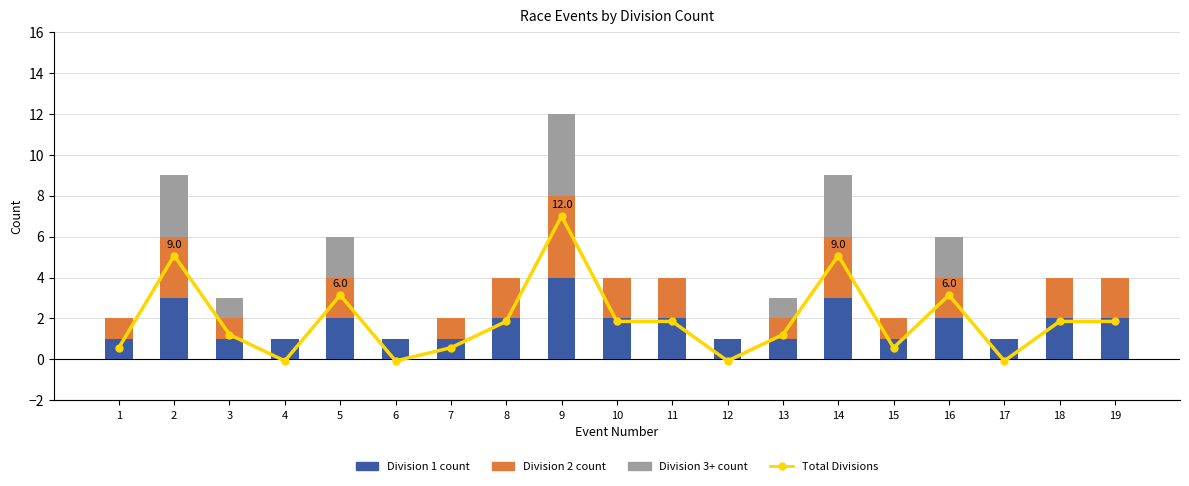

How many values in the Total Divisions series exceed 4?

5